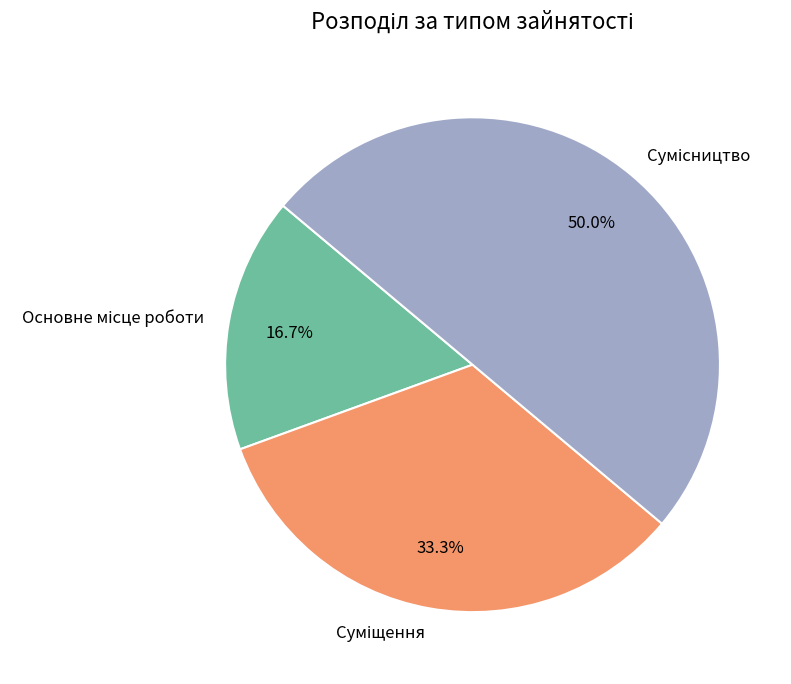

Between Сумісництво and Суміщення, which is larger?

Сумісництво